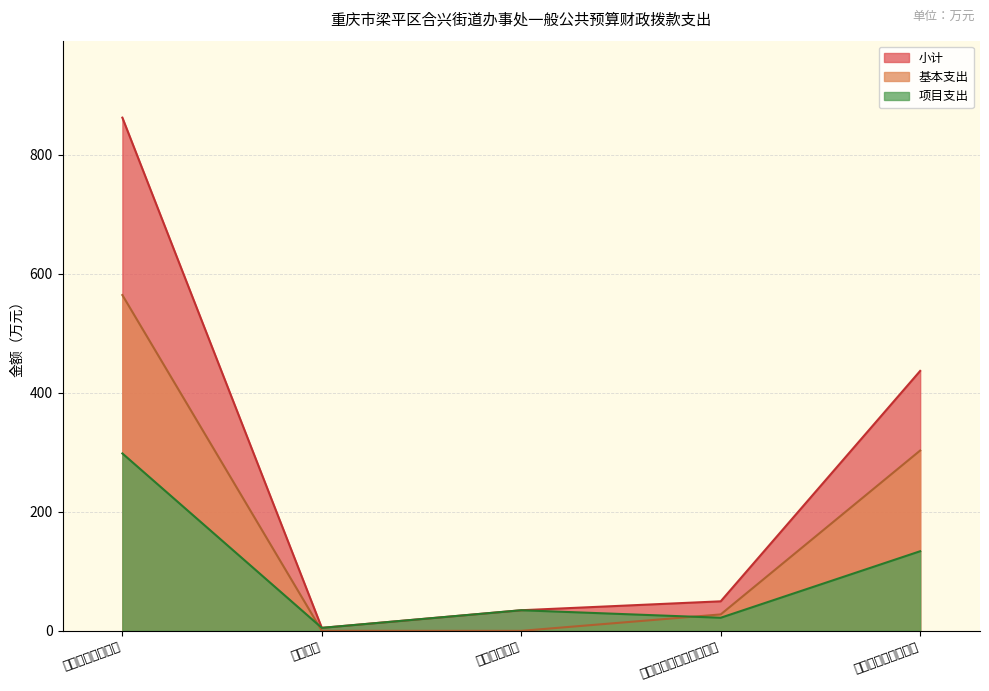

True or false: 基本支出 has a value of -207.3 at 公共安全支出.

False